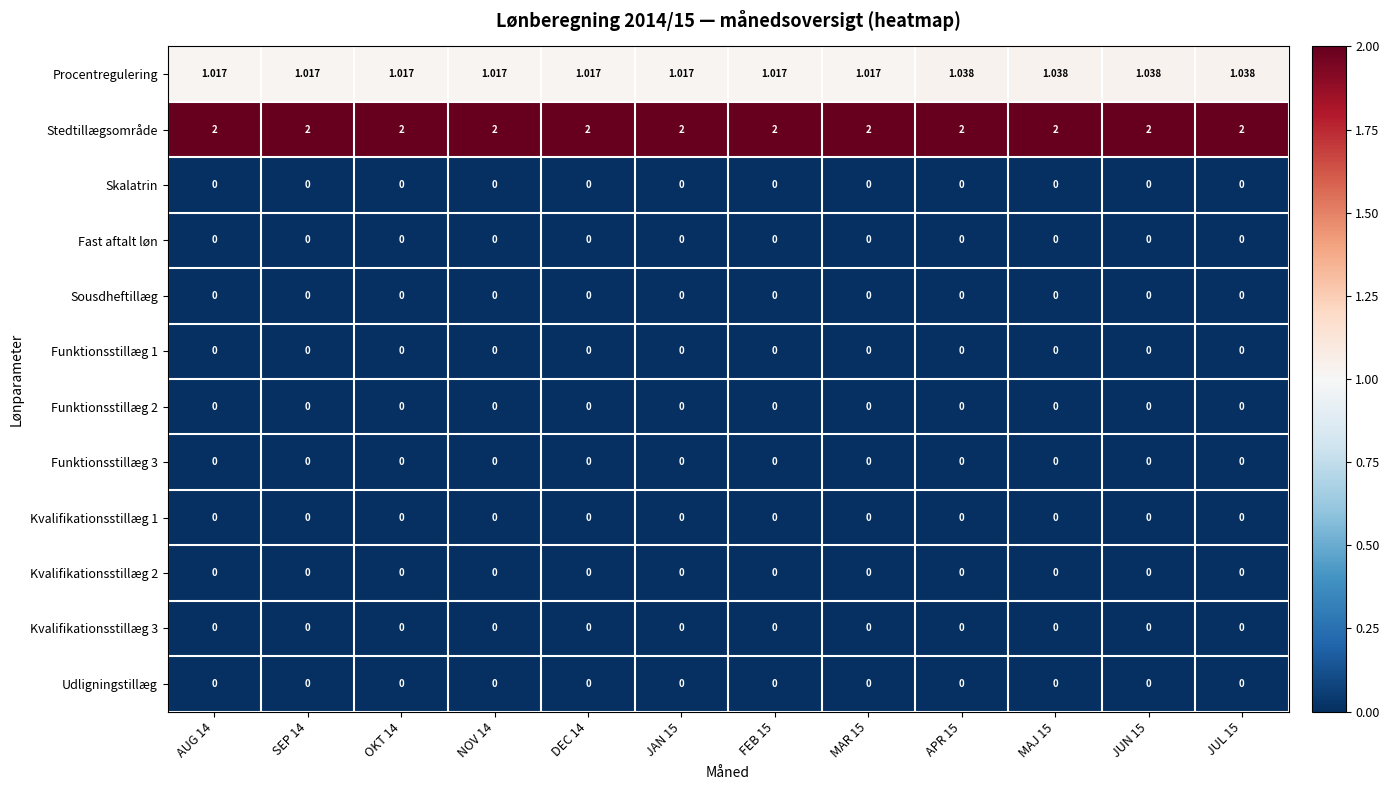

At how many categories does at least one series exceed 0?

12